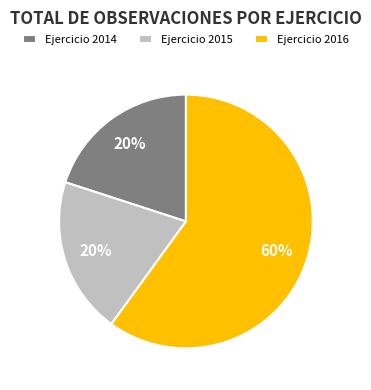

What percentage is the Ejercicio 2016 slice, to the nearest percent?

60%